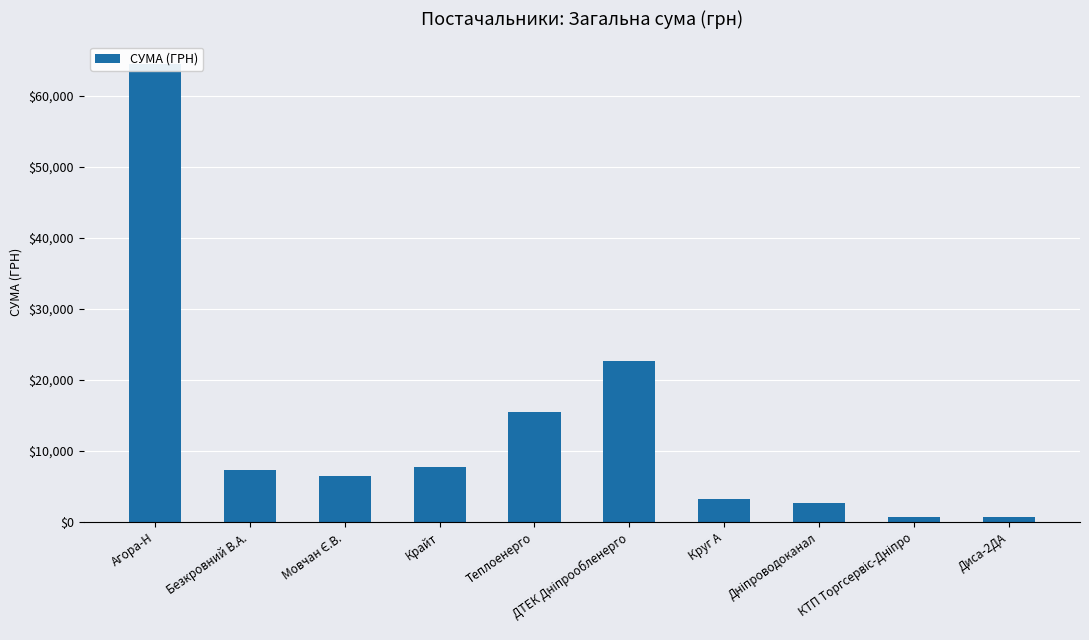

What is the approximate value at Круг А?

3213.5